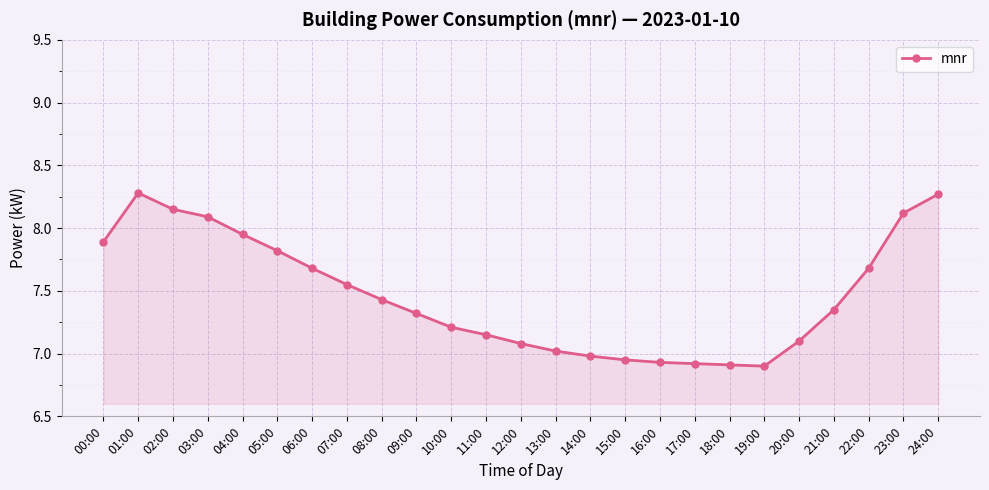

The value at 23:00 is 8.1. True or false?

True